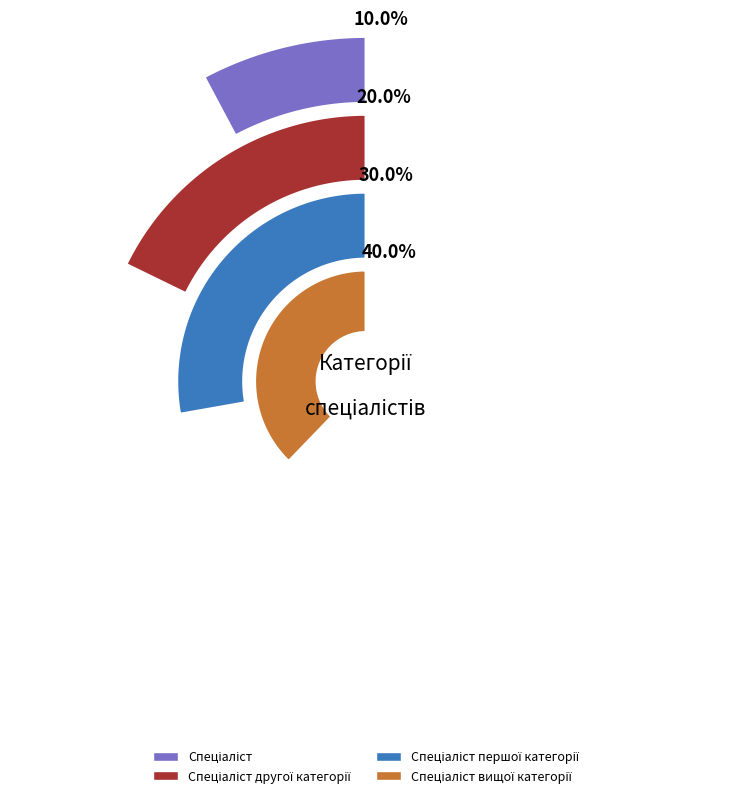

Rank the categories by value from highest to lowest.

Спеціаліст вищої категорії, Спеціаліст першої категорії, Спеціаліст другої категорії, Спеціаліст